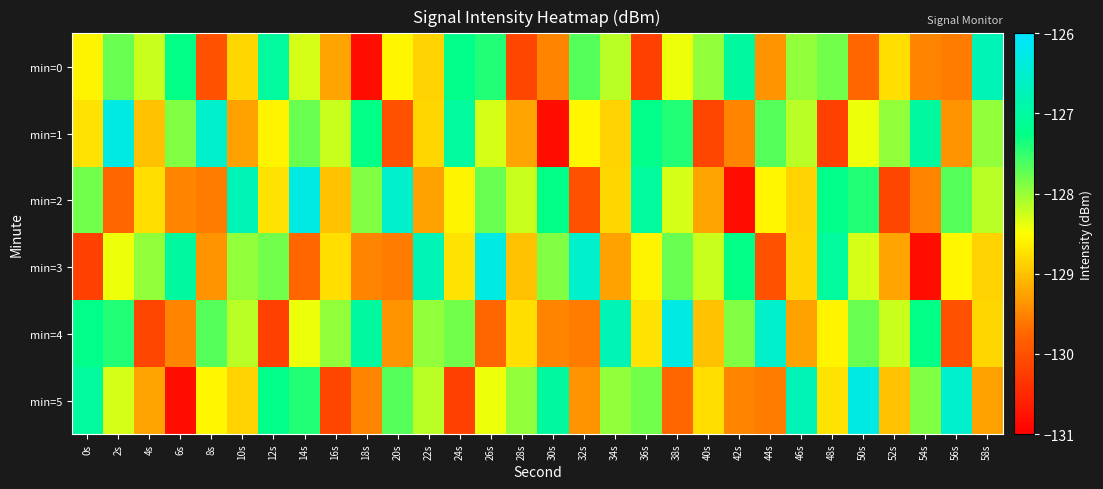

At how many categories does at least one series exceed -128?

30